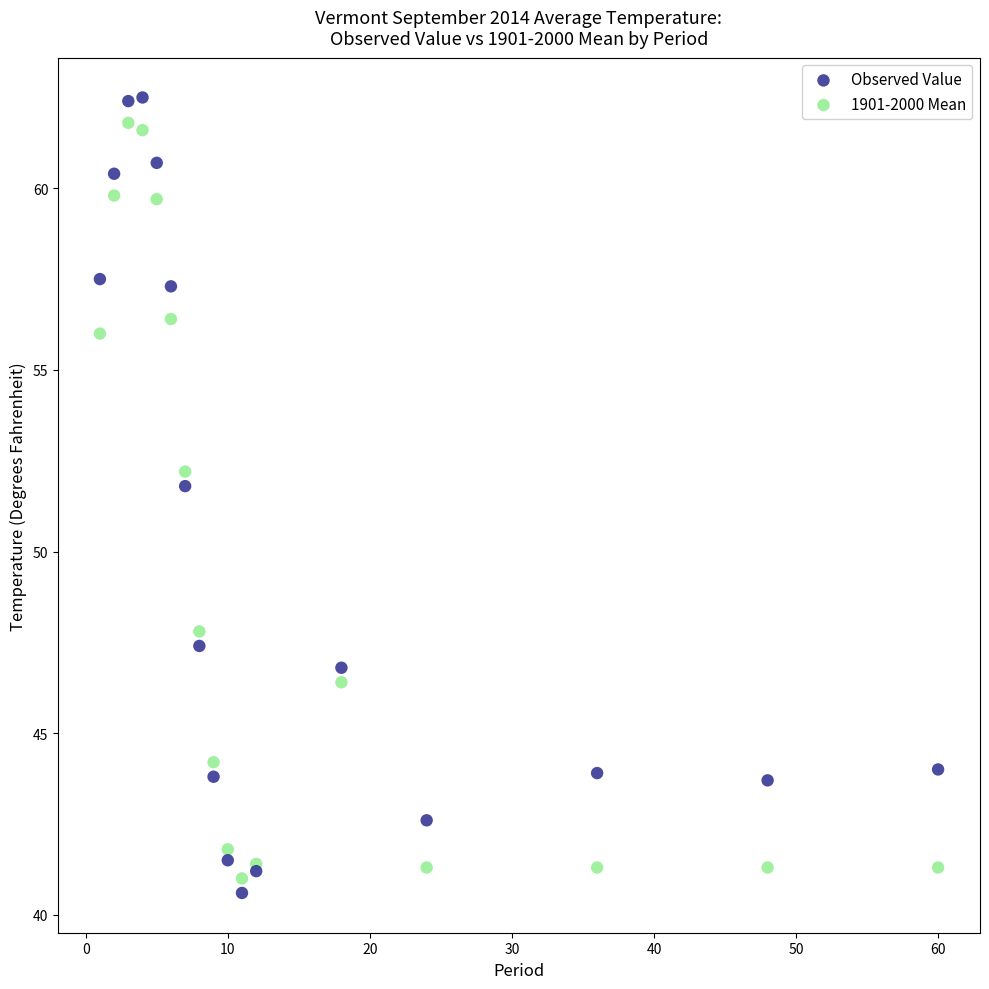

Which series has the largest Y range (max minus min)?

Observed Value